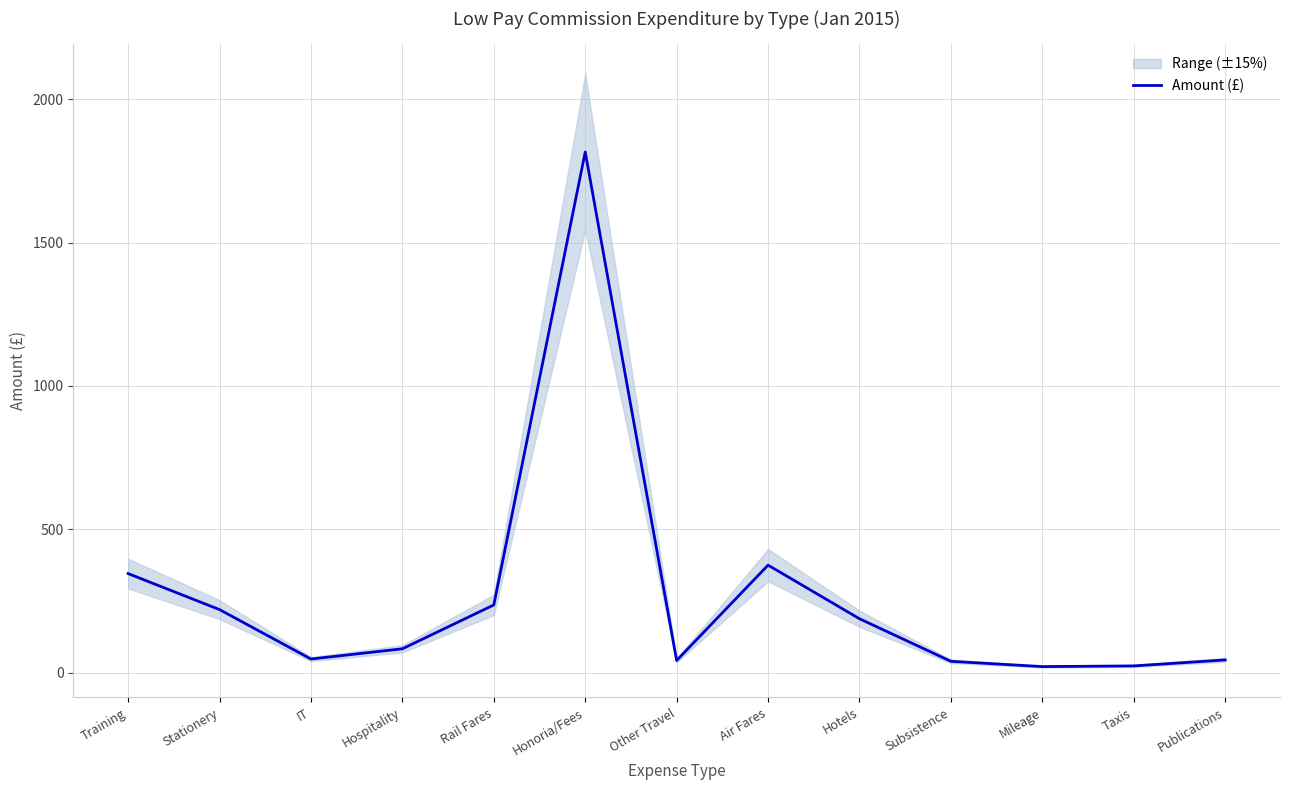

What is the difference between the values at Subsistence and Publications?

4.9